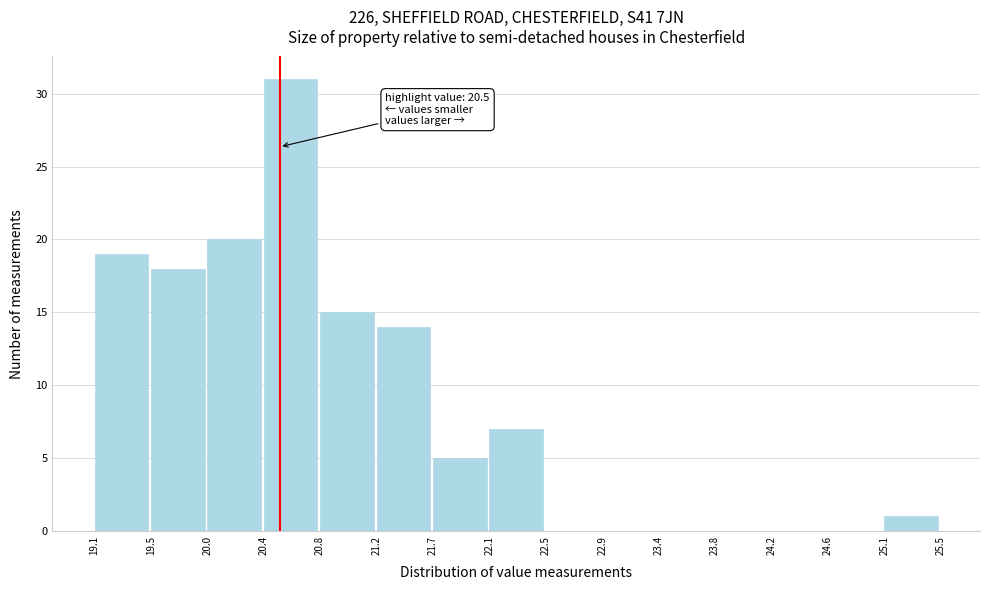

Over which range of the x-axis is the bar tallest?

20.4 to 20.8